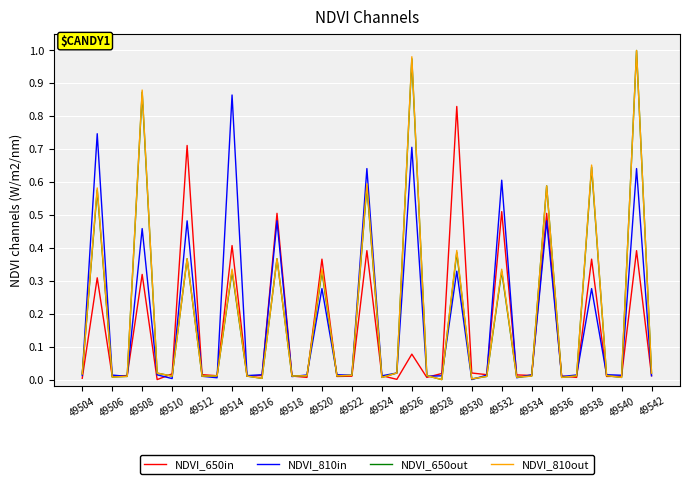

Count the number of data series in this chart.

4